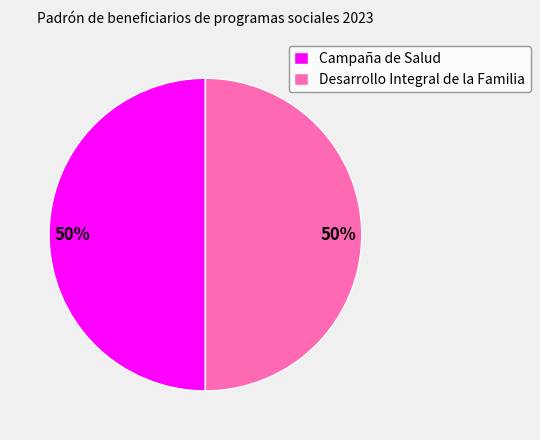

How many slices are in this pie chart?

2